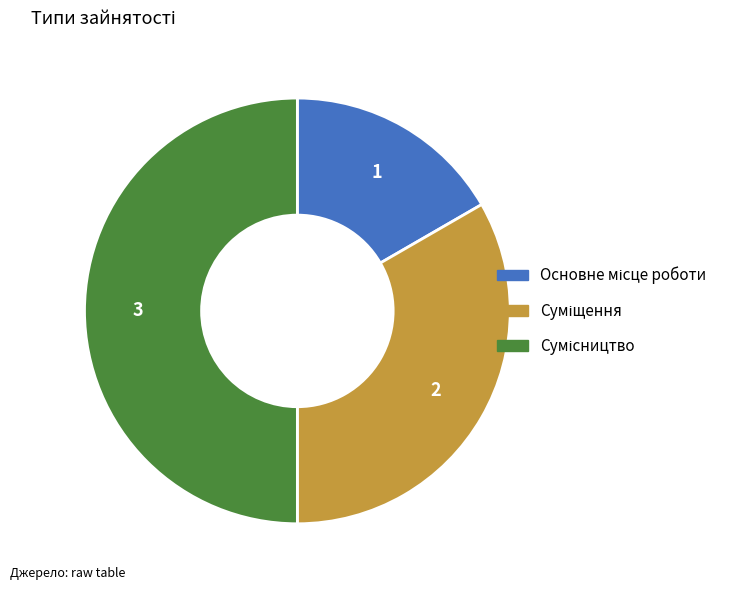

How many slices are in this pie chart?

3